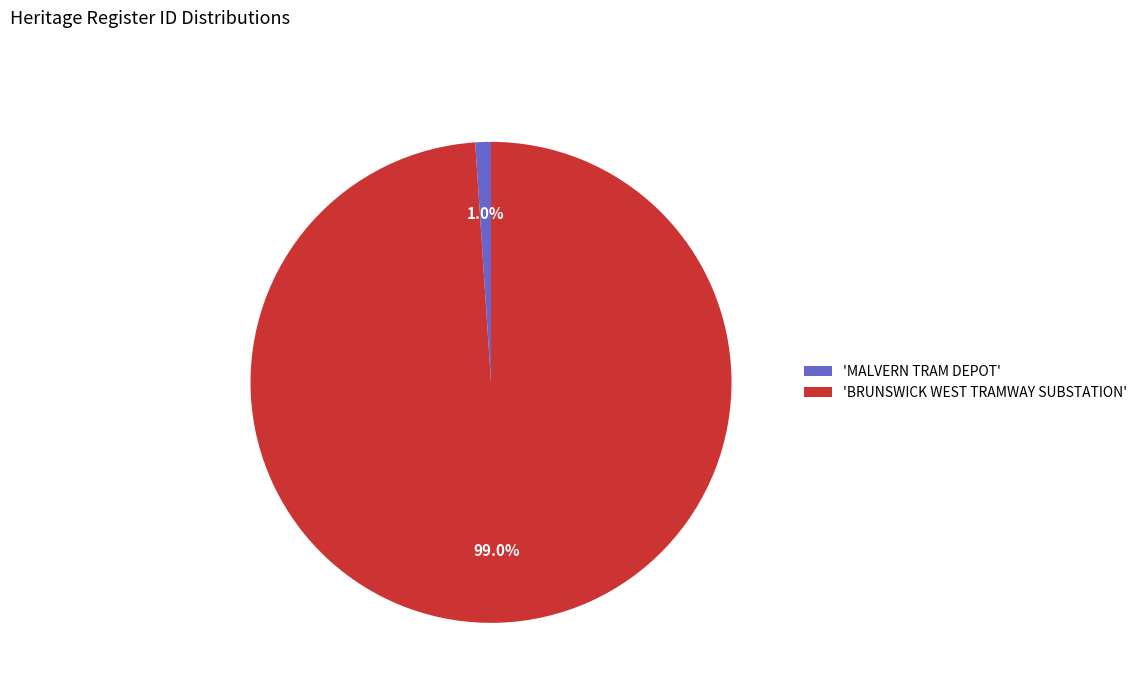

Rank the categories by value from highest to lowest.

'BRUNSWICK WEST TRAMWAY SUBSTATION', 'MALVERN TRAM DEPOT'